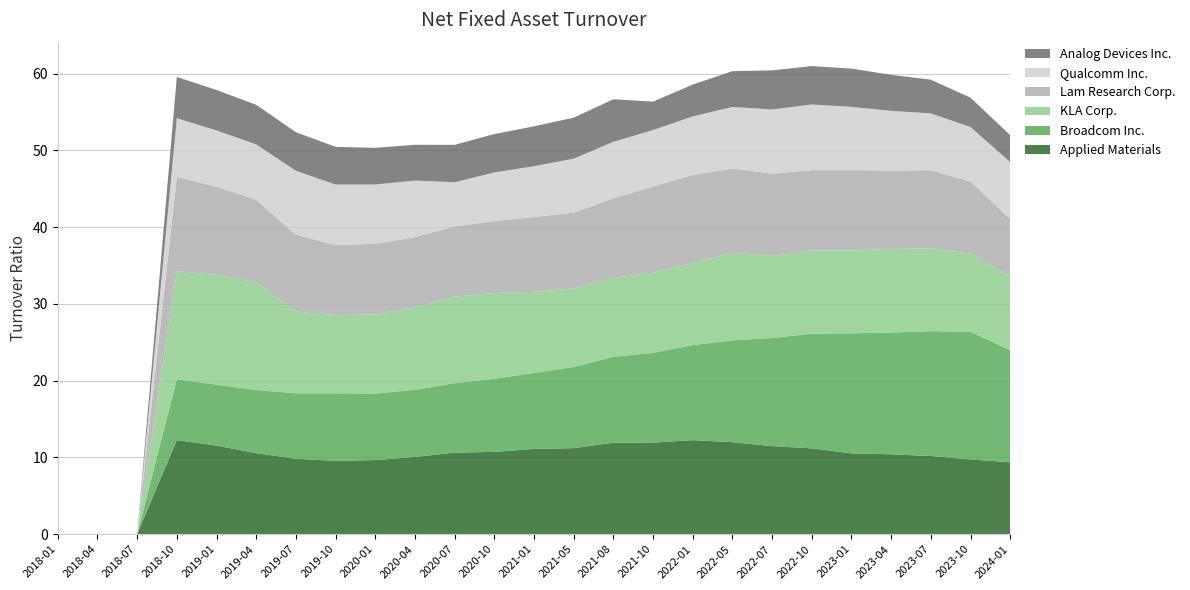

Reading left to right, extract all data points from this chart.

Applied Materials: 0.0	0.0	0.0	12.3	11.5	10.6	9.8	9.6	9.7	10.1	10.6	10.7	11.1	11.2	11.9	11.9	12.2	12.0	11.5	11.2	10.5	10.4	10.2	9.7	9.4
Broadcom Inc.: 0.0	0.0	0.0	7.9	7.9	8.2	8.5	8.8	8.7	8.7	9.0	9.5	9.9	10.6	11.2	11.7	12.4	13.3	14.1	14.9	15.6	15.9	16.3	16.6	14.6
KLA Corp.: 0.0	0.0	0.0	14.1	14.3	14.1	10.6	10.2	10.3	10.8	11.3	11.2	10.6	10.2	10.3	10.4	10.7	11.4	10.7	10.8	10.8	10.9	10.8	10.2	9.6
Lam Research Corp.: 0.0	0.0	0.0	12.3	11.5	10.7	10.0	9.1	9.2	9.1	9.2	9.4	9.8	9.9	10.4	11.2	11.5	11.0	10.7	10.5	10.5	10.2	10.2	9.4	7.5
Qualcomm Inc.: 0.0	0.0	0.0	7.6	7.3	7.2	8.3	7.9	7.7	7.4	5.7	6.3	6.6	7.0	7.4	7.4	7.6	8.0	8.4	8.6	8.2	7.8	7.4	7.1	7.4
Analog Devices Inc.: 0.0	0.0	0.0	5.4	5.3	5.2	5.0	4.9	4.8	4.7	4.9	5.0	5.2	5.3	5.5	3.7	4.1	4.7	5.1	5.0	5.0	4.7	4.4	3.8	3.5